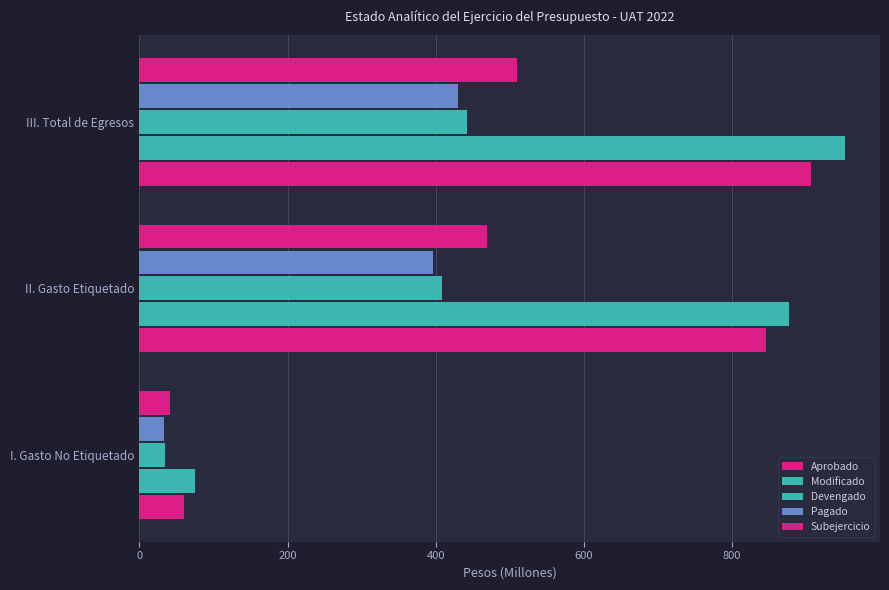

Count the number of data series in this chart.

5